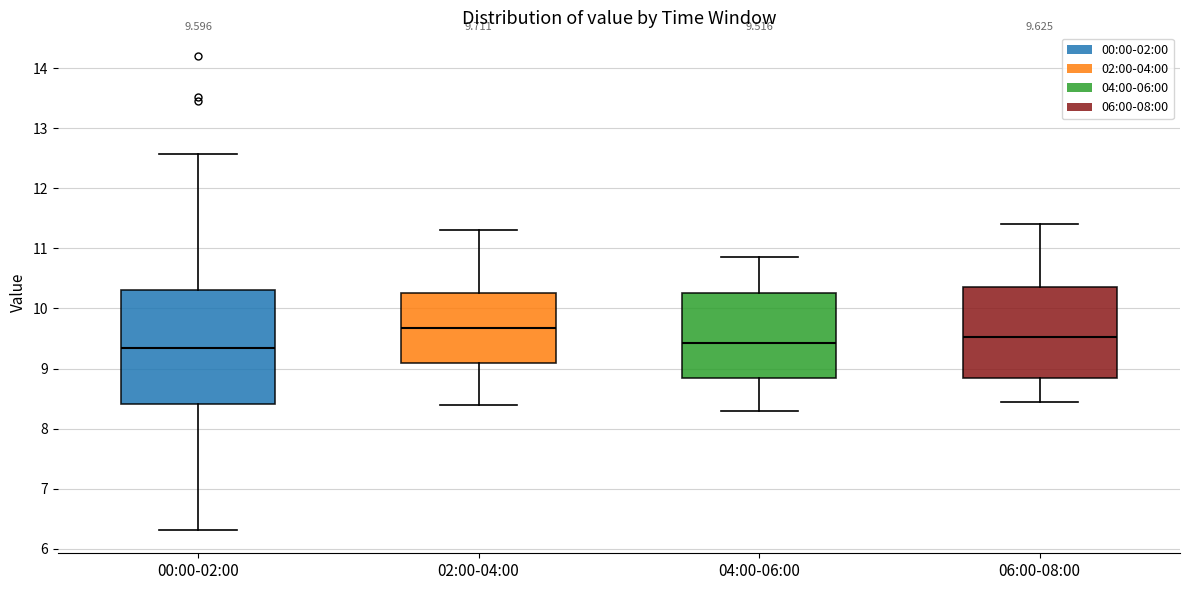

Which box is the tallest, from its lower edge to its upper edge?

00:00-02:00